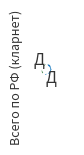

Is there any slice that represents more than half of the pie?

Yes